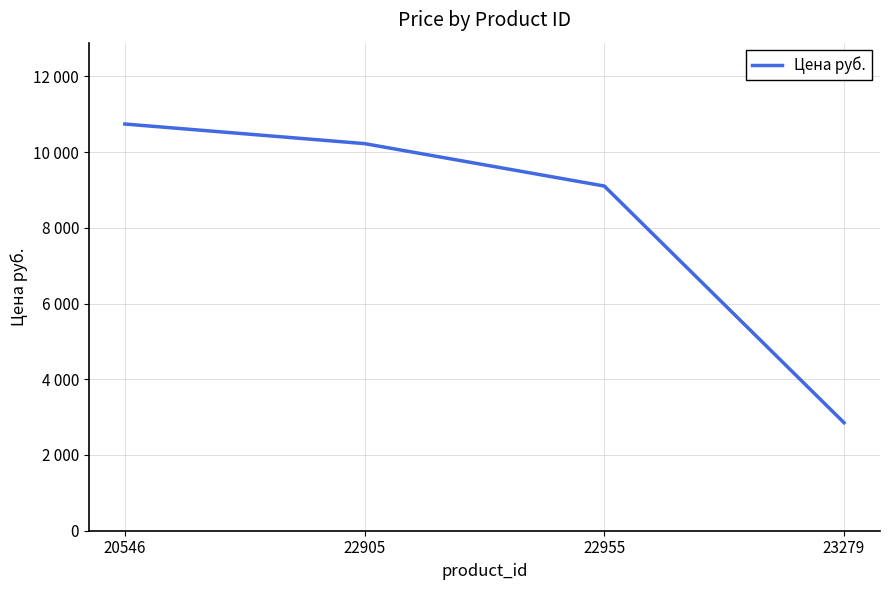

Is this an area chart (filled region under the line)?

No